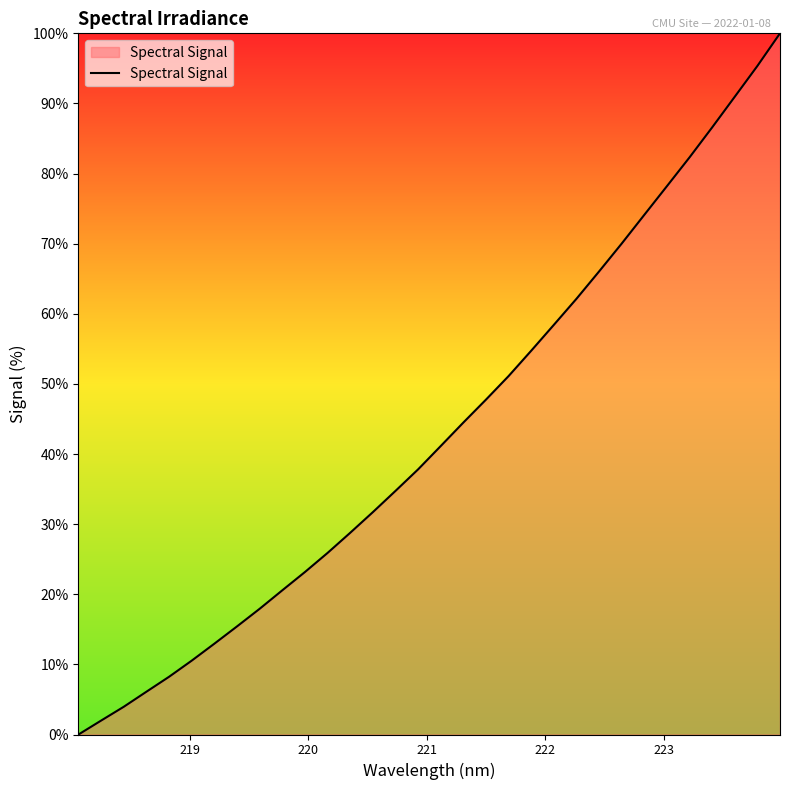

What is the greatest value displayed?

100.0